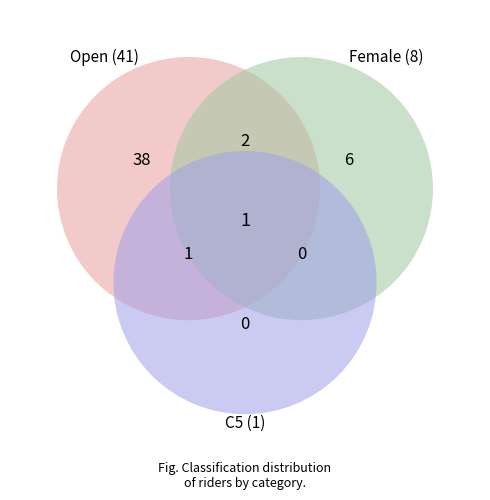

Do C5 and Open together represent more than half of the pie?

Yes